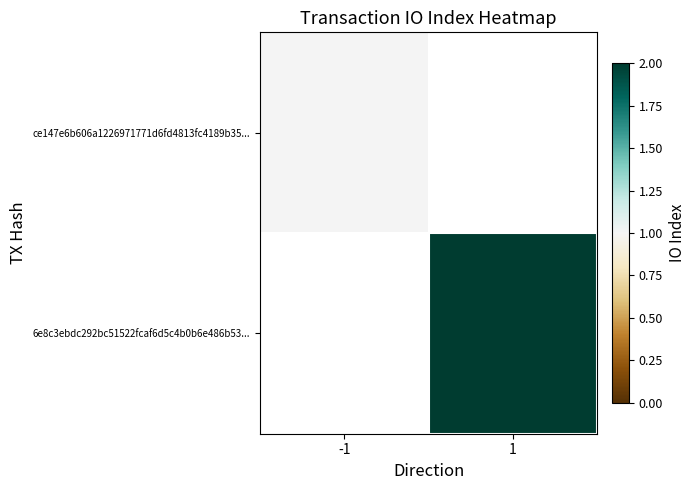

Is the value of 6e8c3ebdc292bc51522fcaf6d5c4b0b6e486b53... at 1 greater than the value of ce147e6b606a1226971771d6fd4813fc4189b35... at -1?

Yes